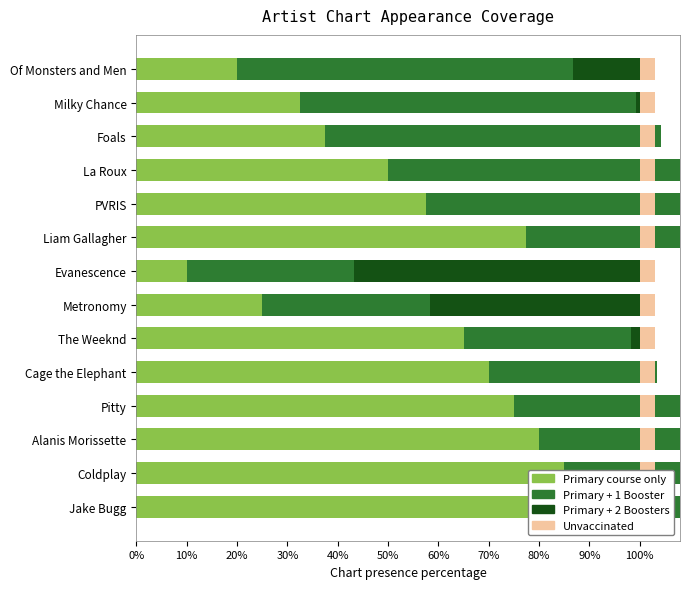

The Primary course only series shows 0.2 at Coldplay. True or false?

False